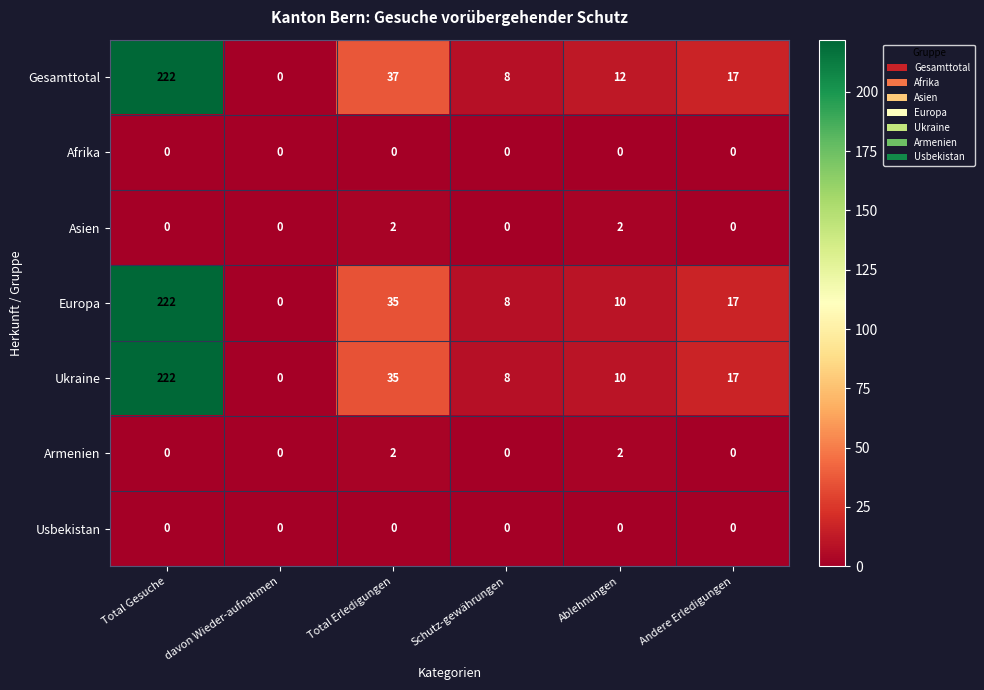

How many data points does each series have?

6